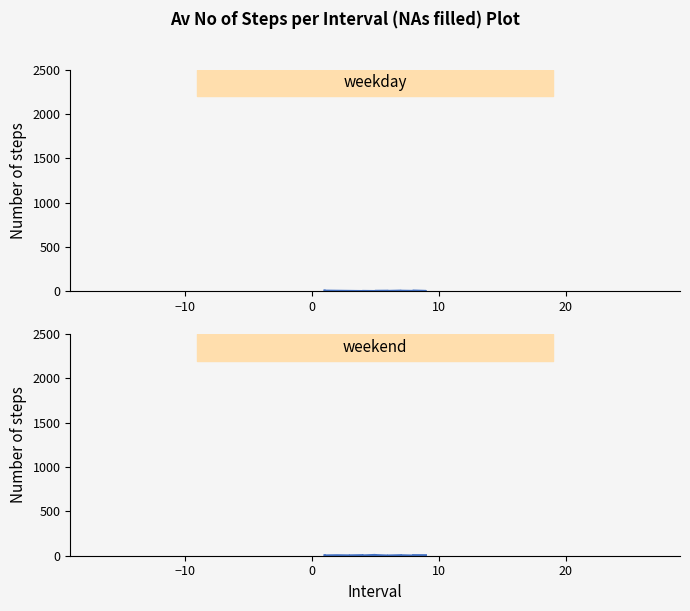

Reading right to left, transcribe all the data shown in this chart.

weekday: 2.5	4.0	8.0	4.5	4.0	6.0	7.0	4.0	6.0	5.0	2.5	4.0	2.5	4.0	4.0	5.5	7.0	8.0
weekend: 6.0	6.0	6.5	5.0	2.0	5.5	6.0	2.5	2.0	7.5	9.0	3.0	6.5	4.0	3.5	5.5	3.5	4.0